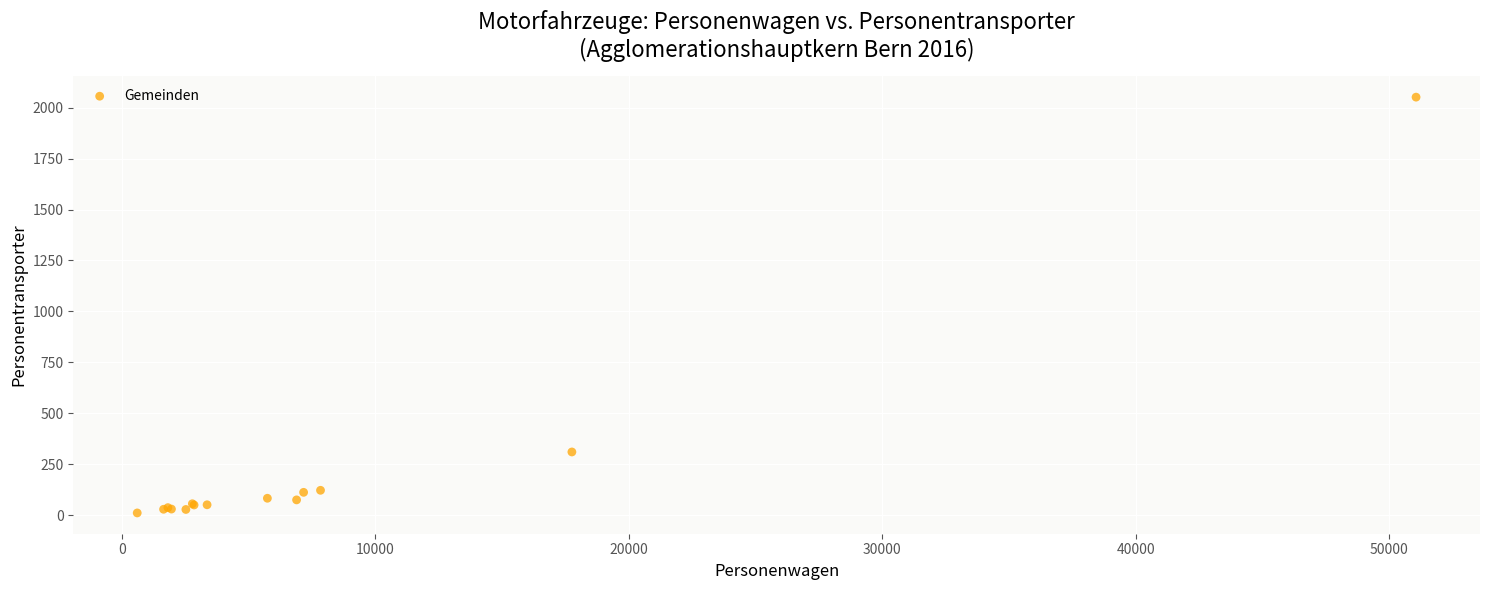

What Y value in the scatter plot is closest to 1031?

311